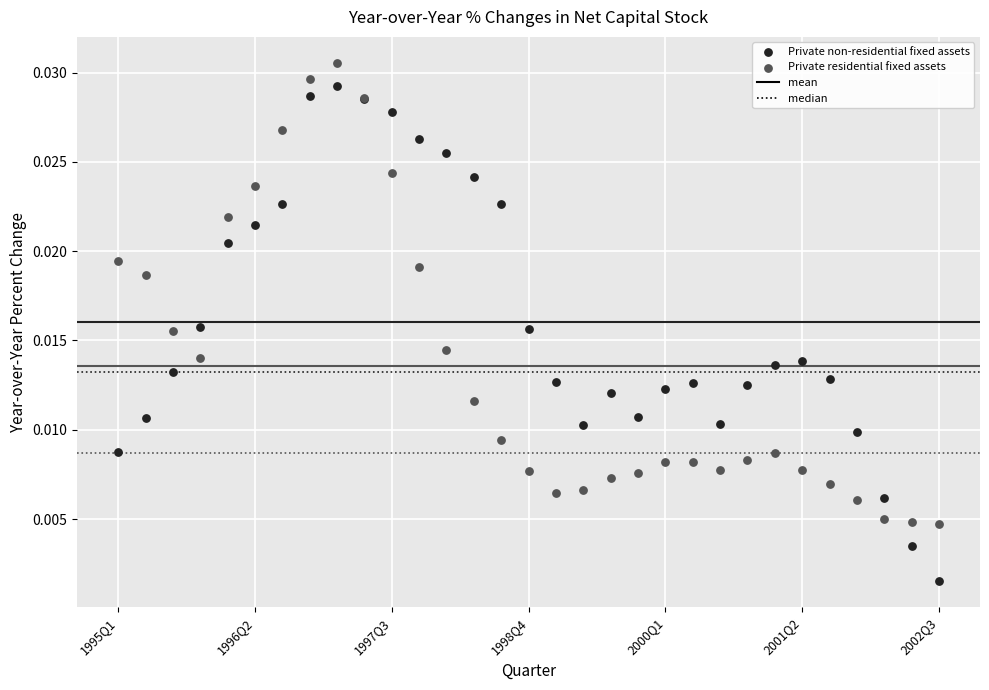

Which series reaches the maximum Y coordinate?

Private residential fixed assets